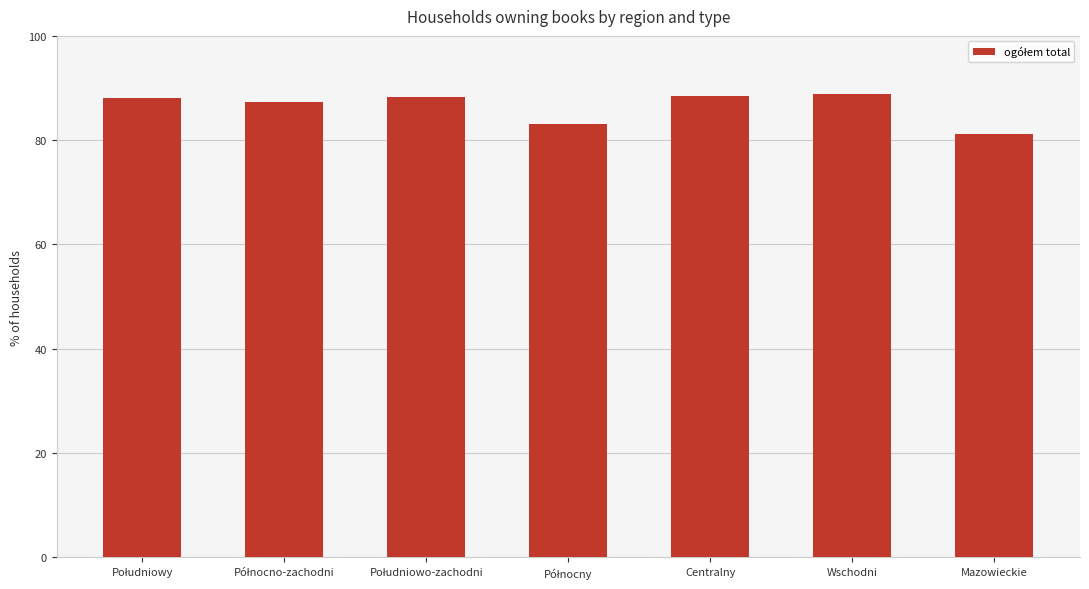

The value at Centralny is 88.5. True or false?

True